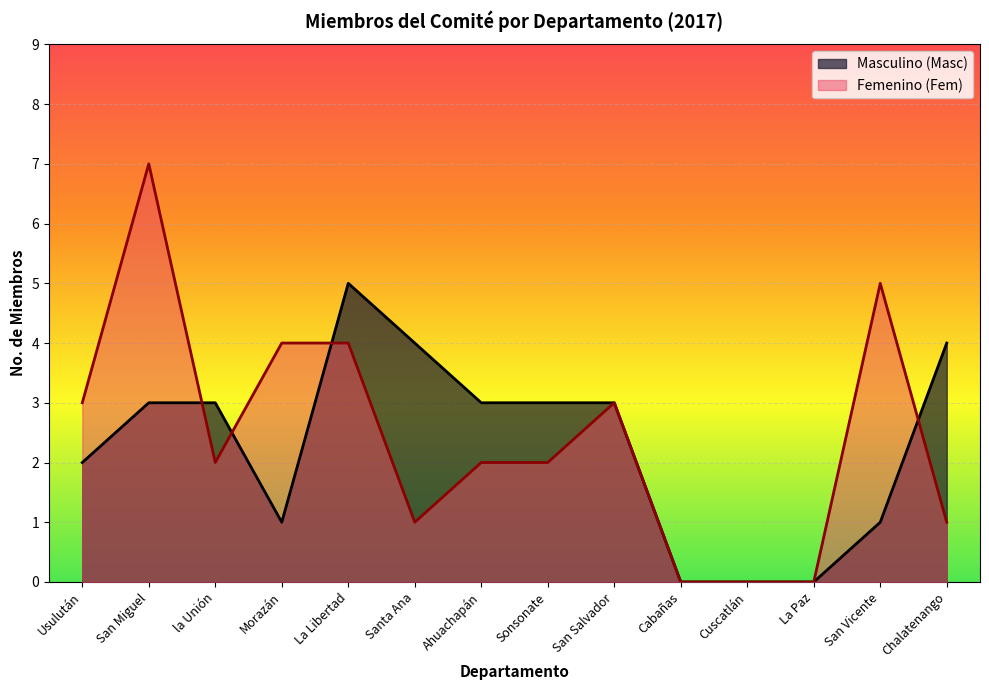

Between la Unión and Chalatenango, which is larger?

Chalatenango